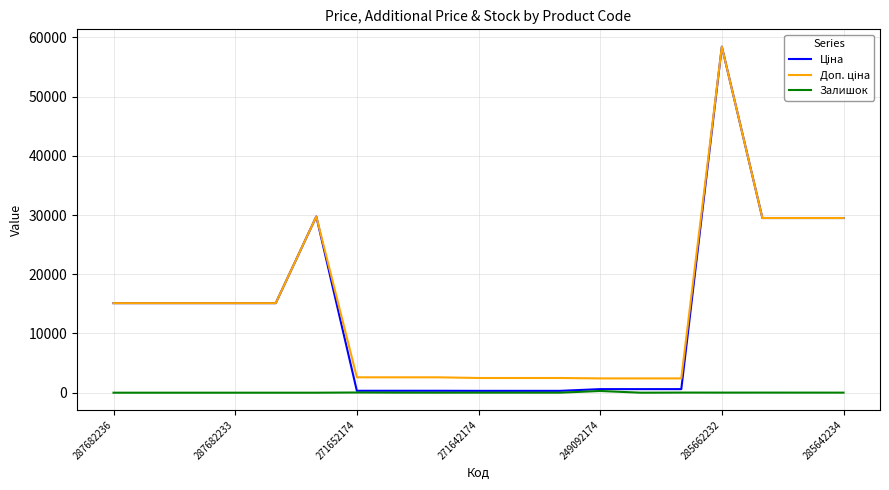

What is the maximum value shown in the chart?

58426.5